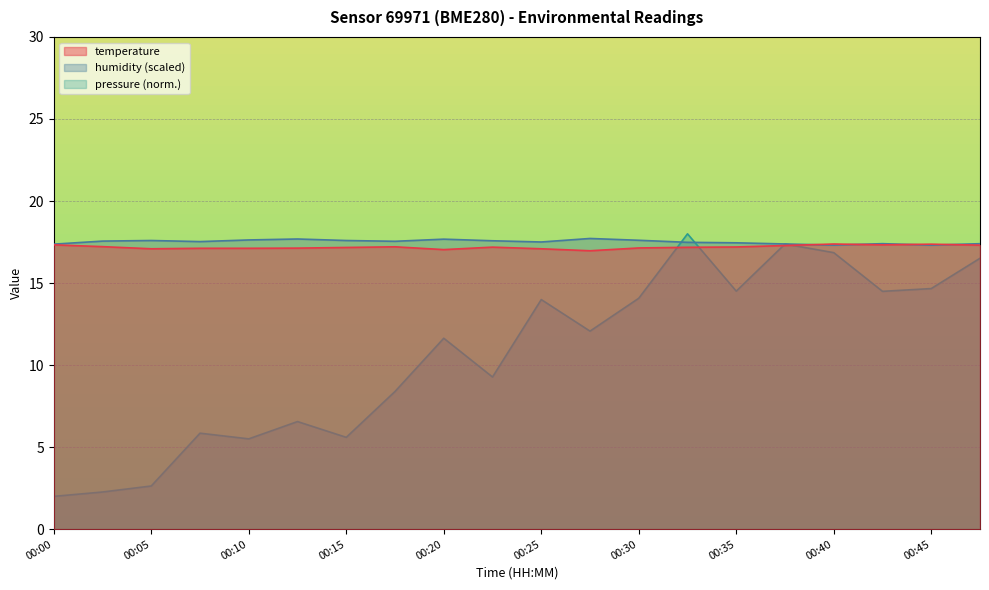

Does the chart display data point markers on the line(s)?

No